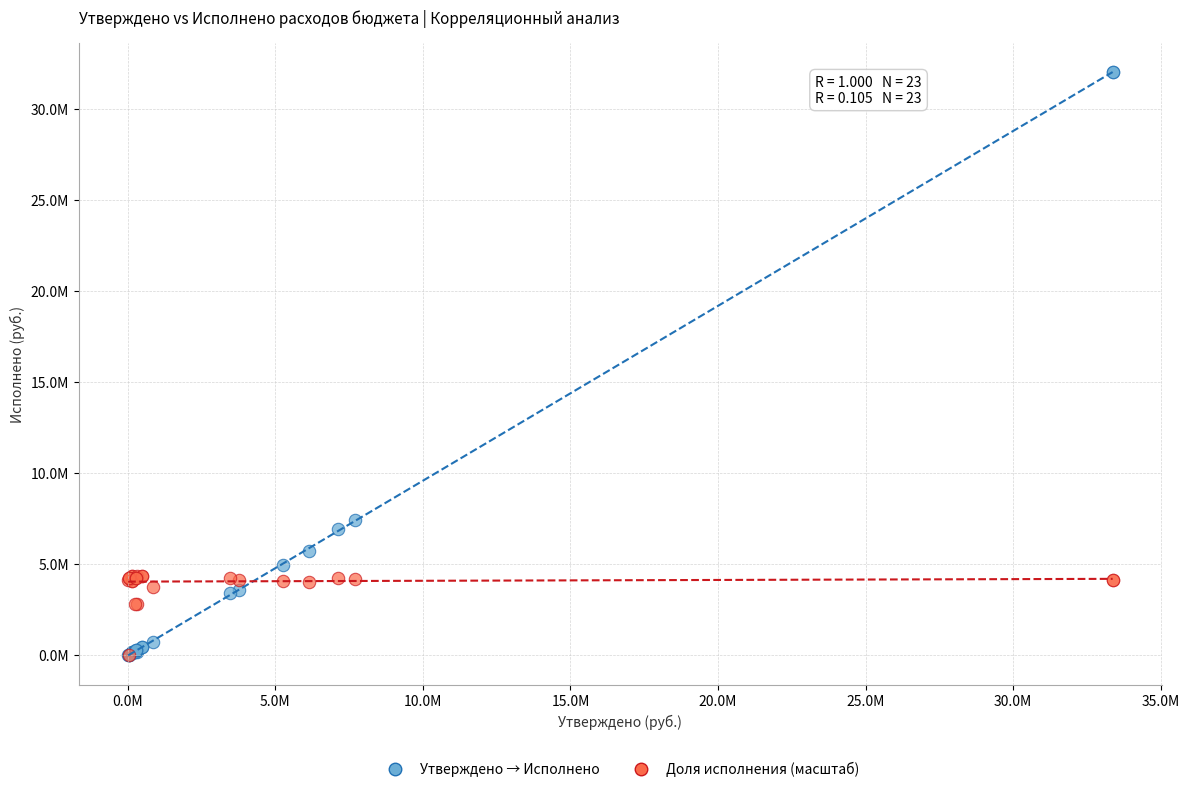

What are all the series names shown in the legend?

Утверждено → Исполнено, Доля исполнения (масштаб)